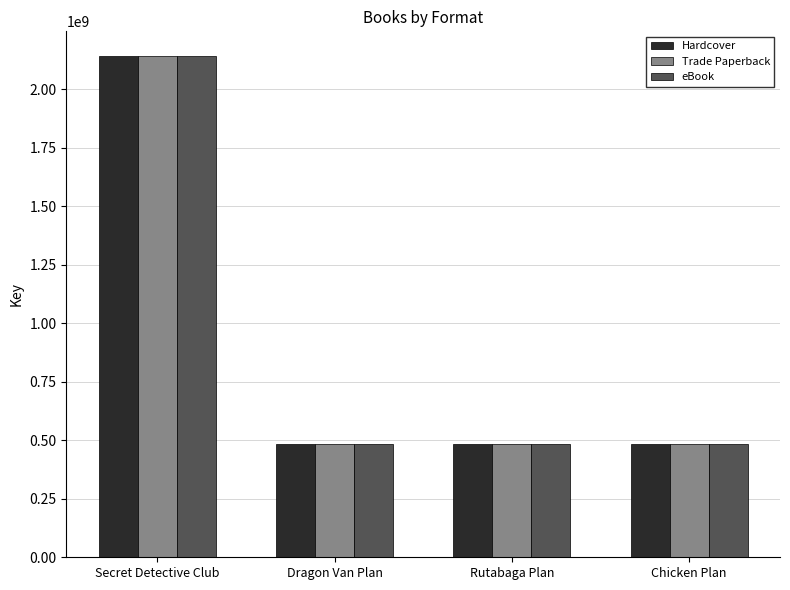

The Trade Paperback series shows 201880036 at Dragon Van Plan. True or false?

False